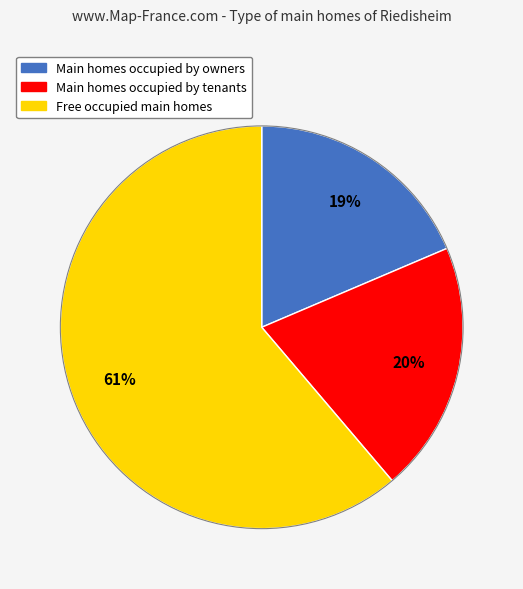

Does any single category account for the majority?

Yes